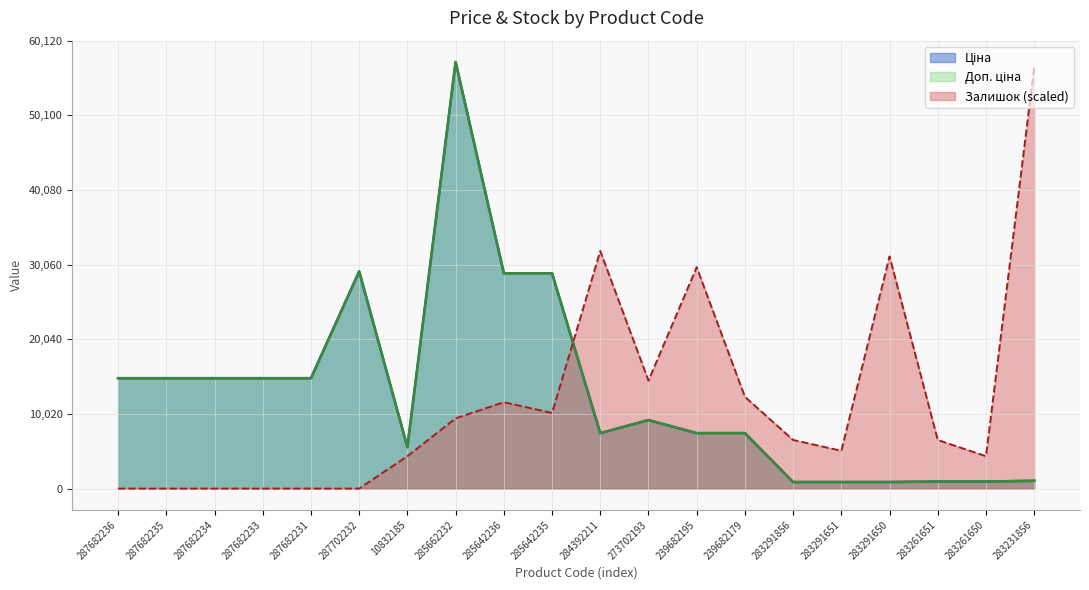

How many series are shown in this chart?

3